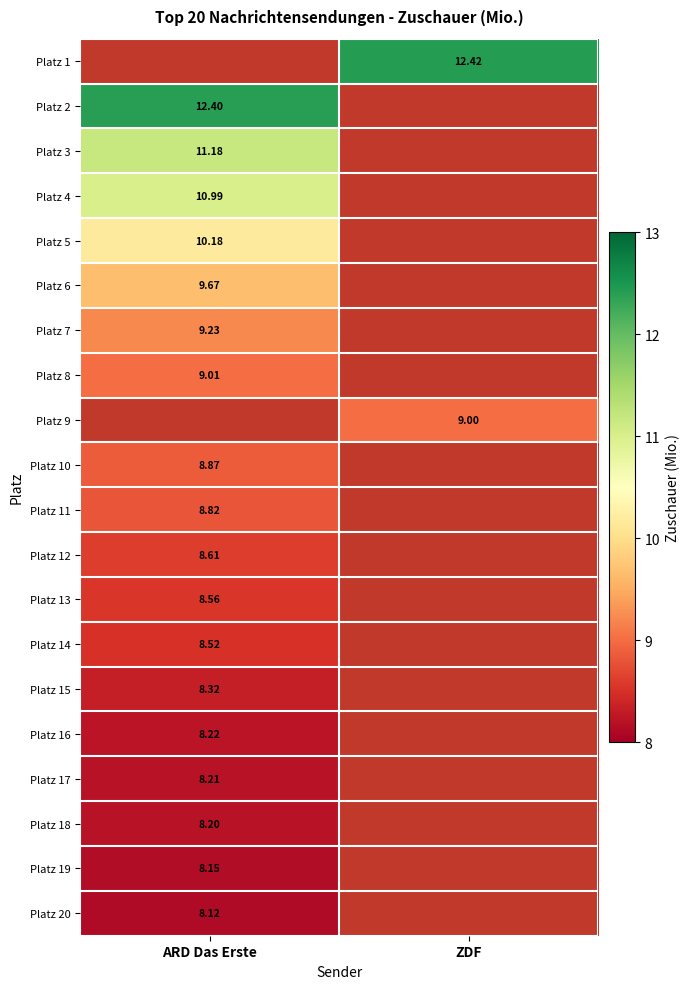

Is the value of Platz 20 at ARD Das Erste greater than the value of Platz 17 at ARD Das Erste?

No